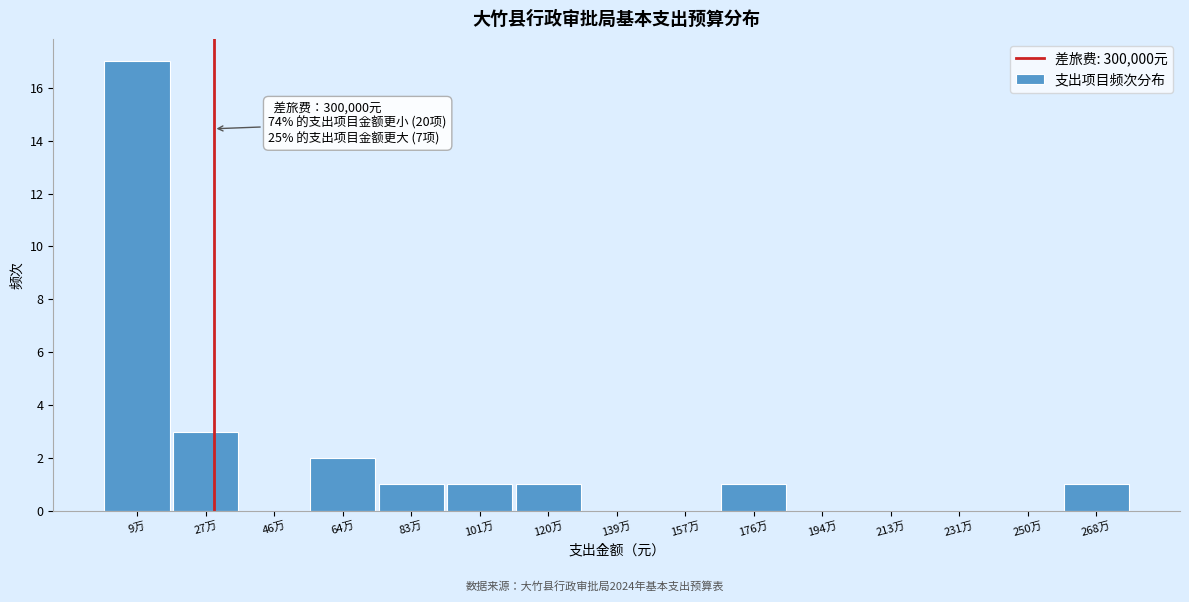

Between 27万 and 83万, which is larger?

27万